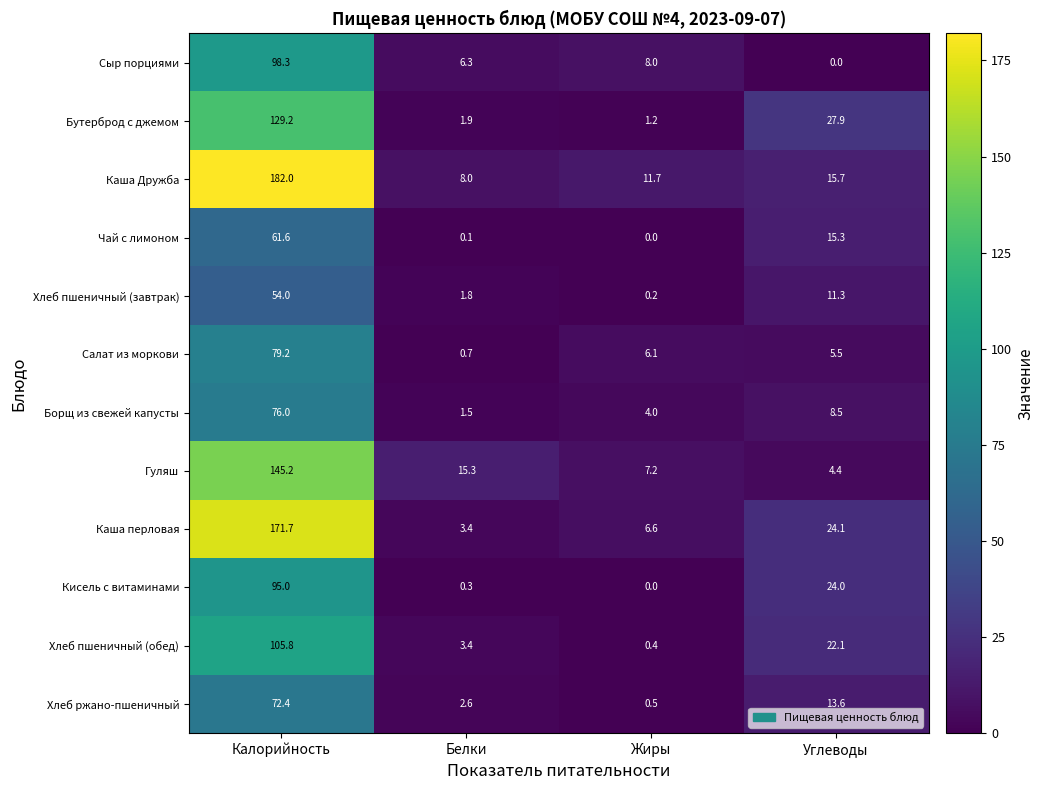

Which series has the largest range (max minus min)?

Каша Дружба